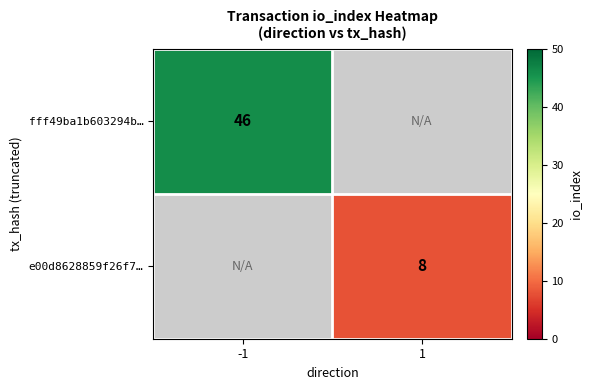

The e00d8628859f26f7… series shows 4 at 1. True or false?

False